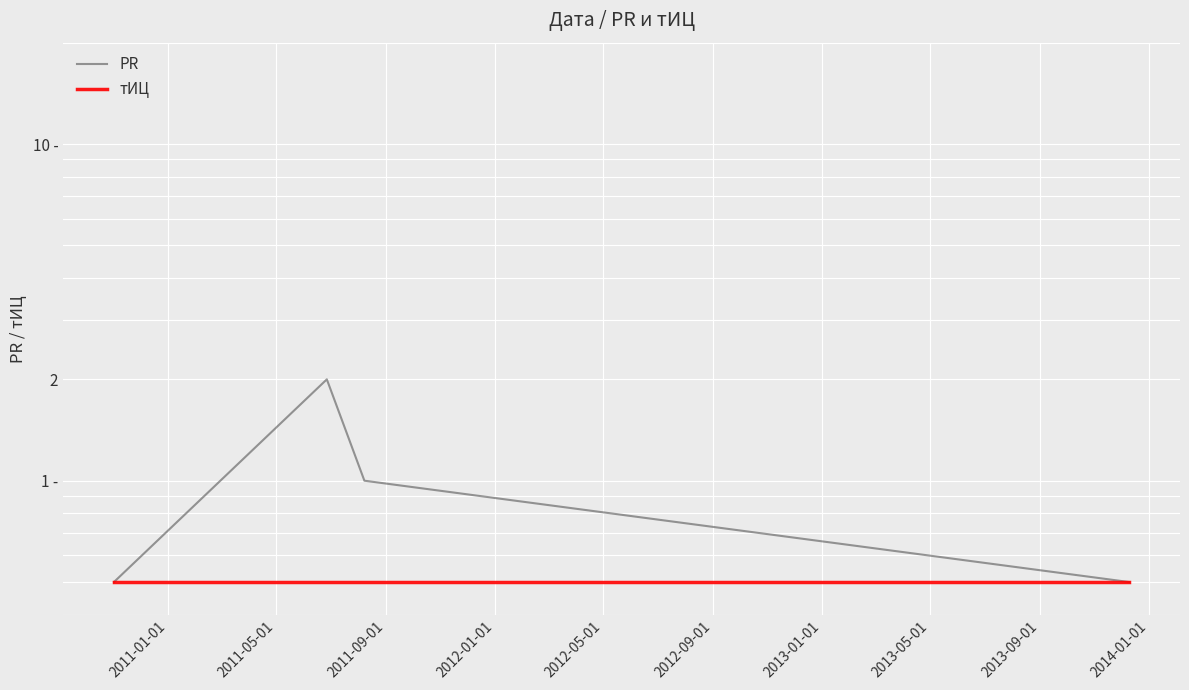

Is this an area chart (filled region under the line)?

No